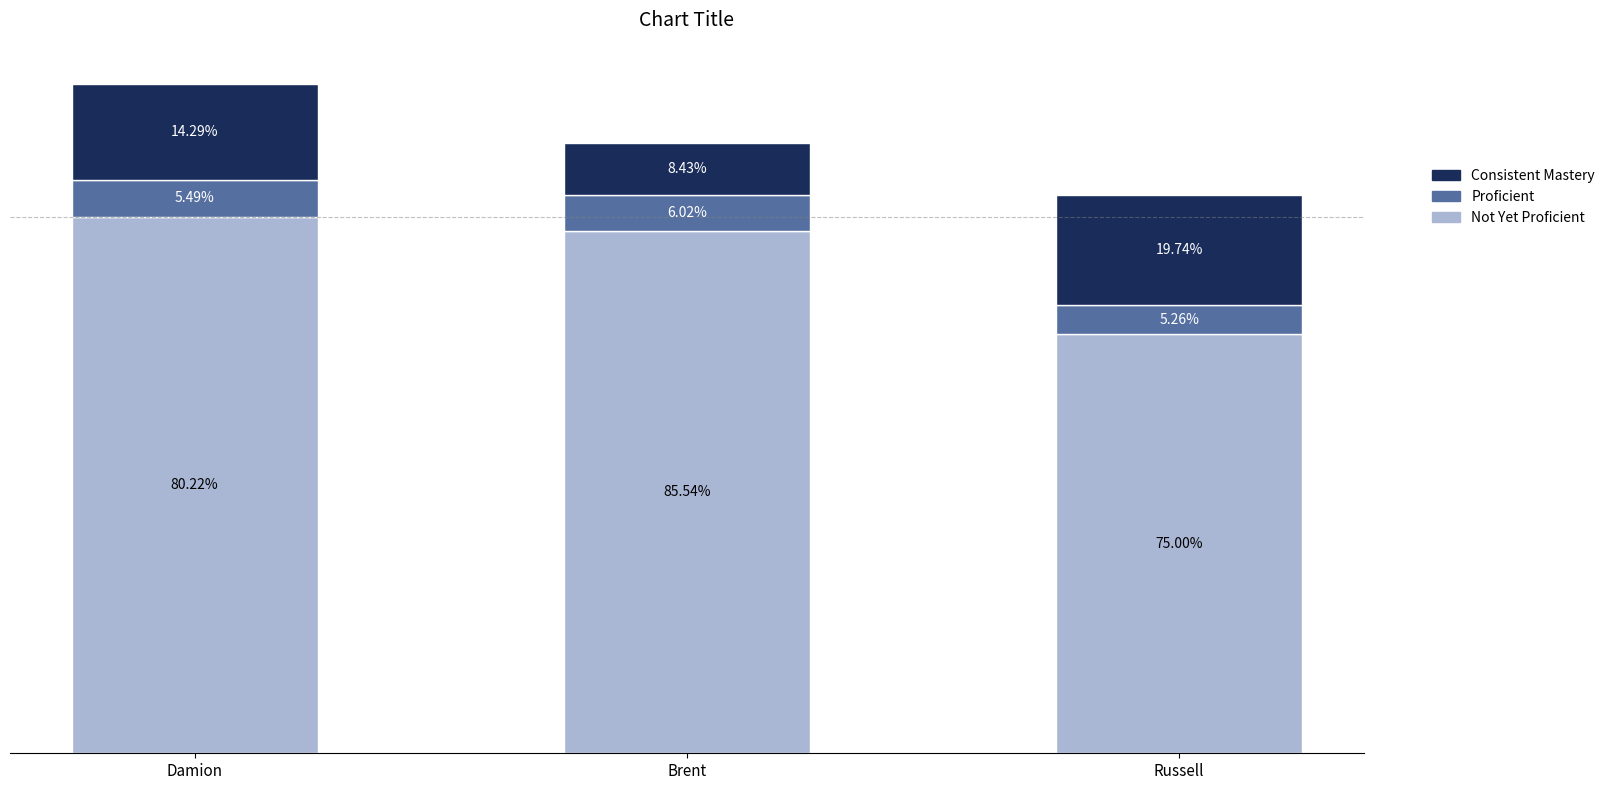

What is the total value across all series at Brent?

83